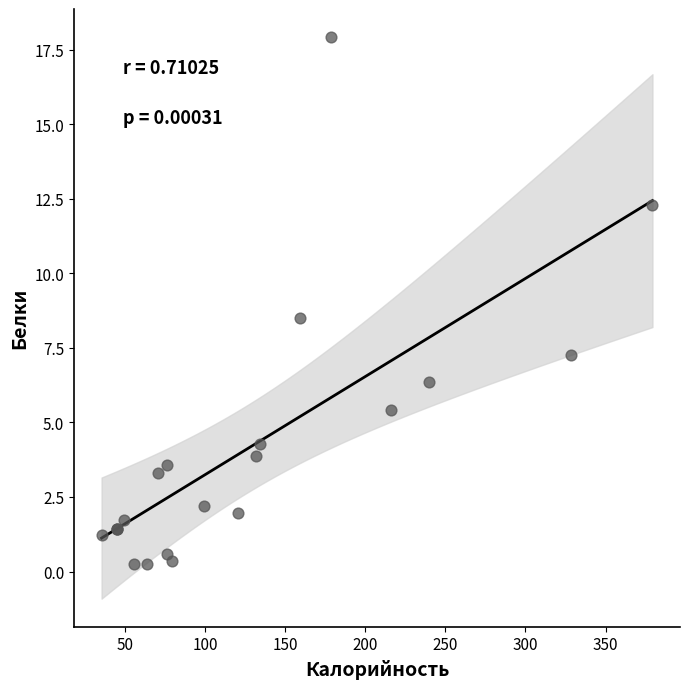

What Y value in the scatter plot is closest to 9?

8.5